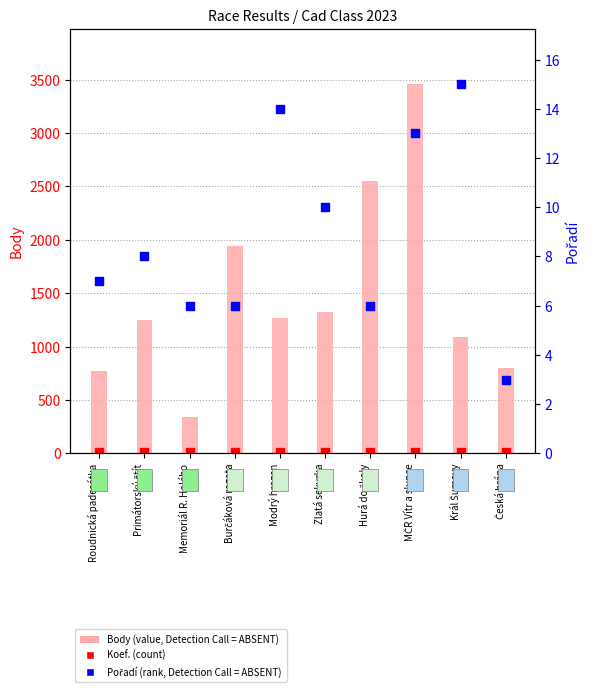

Which series has the widest spread of Y values?

Body